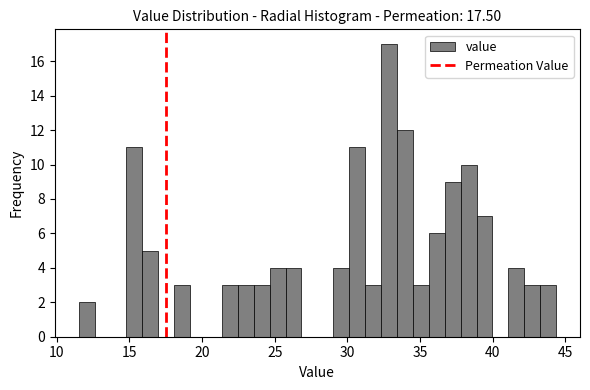

Around what value on the x-axis is the tallest bar? Give the approximate position of its centre, as read against the axis.

33.0